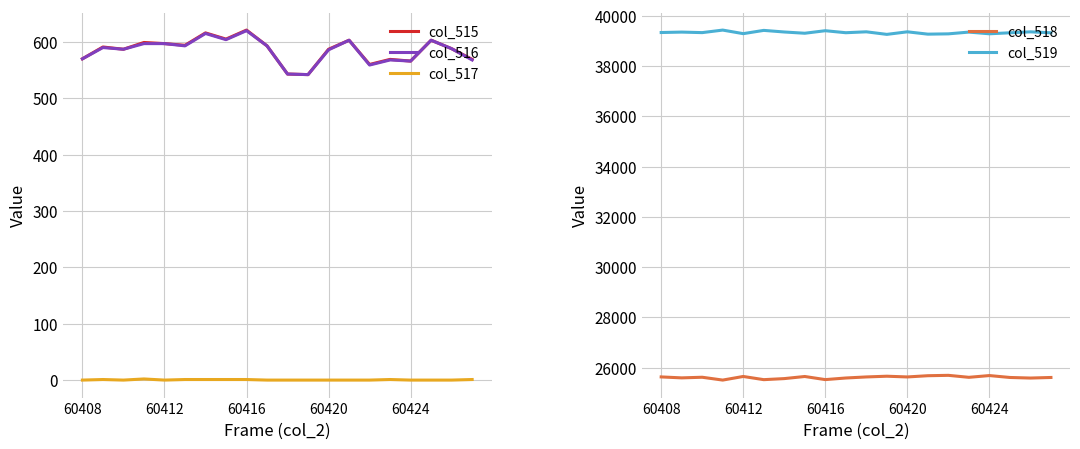

What is the average value of the col_519 series?

39341